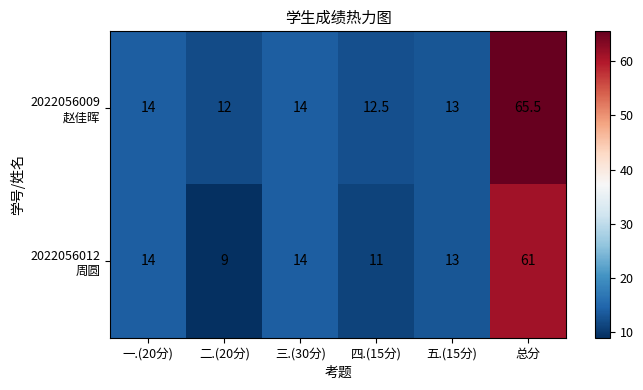

At which category is the sum across all series the highest?

总分